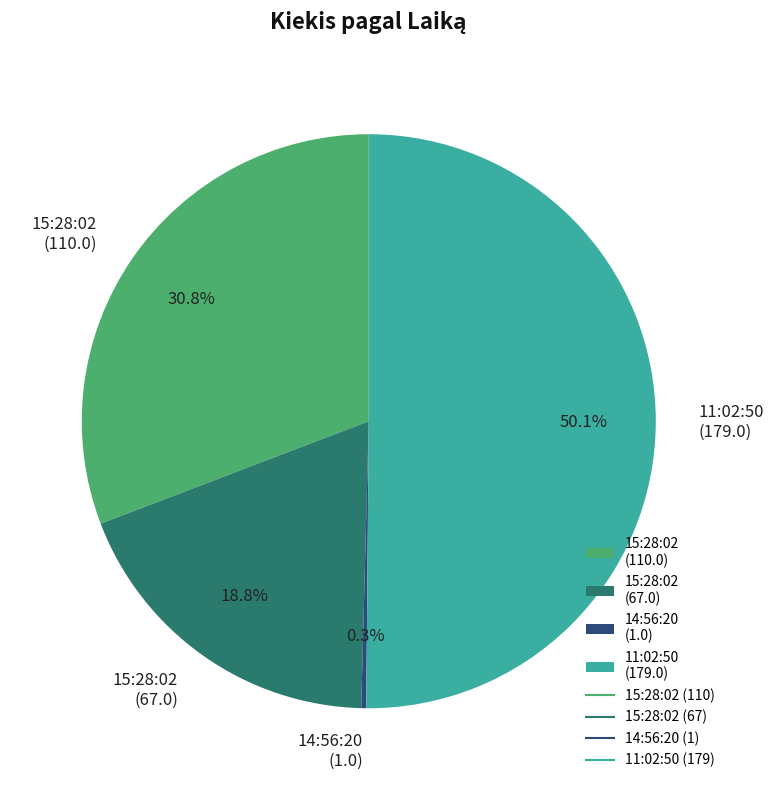

Rank the categories by value from lowest to highest.

14:56:20 (1.0), 15:28:02 (67.0), 15:28:02 (110.0), 11:02:50 (179.0)